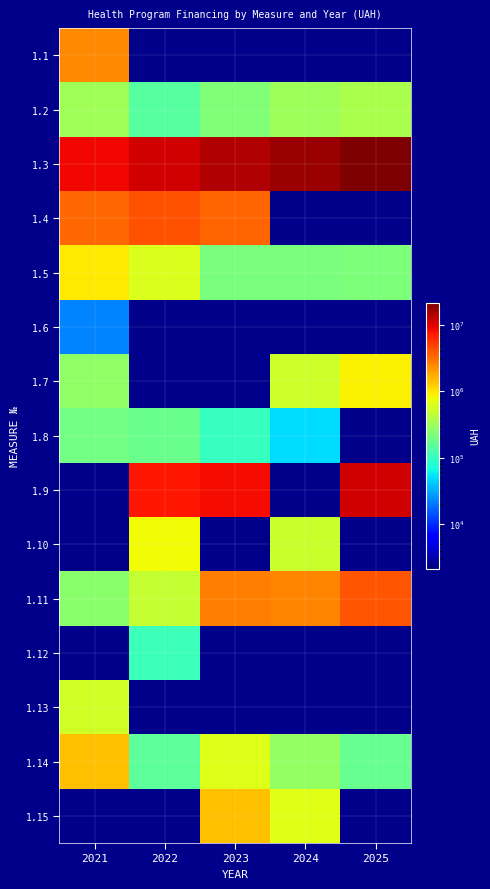

At which category is the sum across all series the highest?

2025